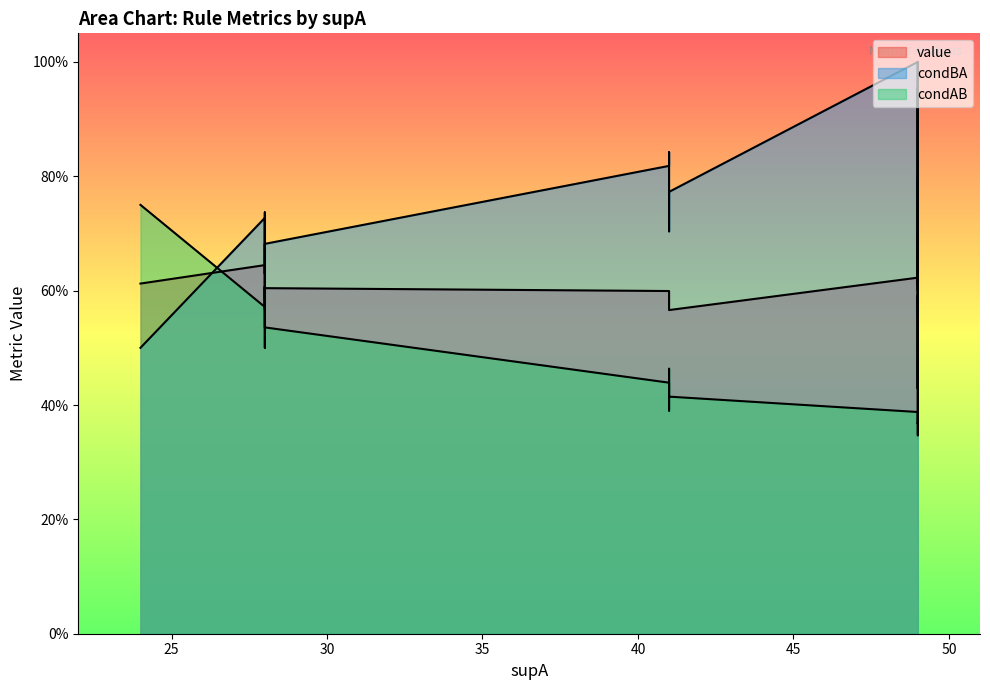

Which series has the largest total across all categories?

condBA